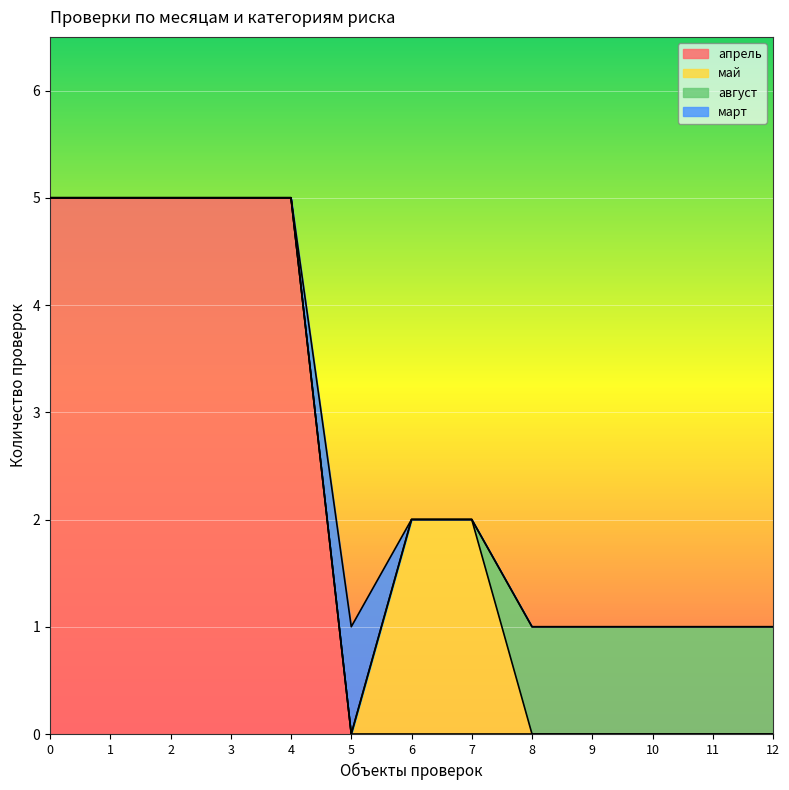

True or false: август and апрель cross at least once.

False